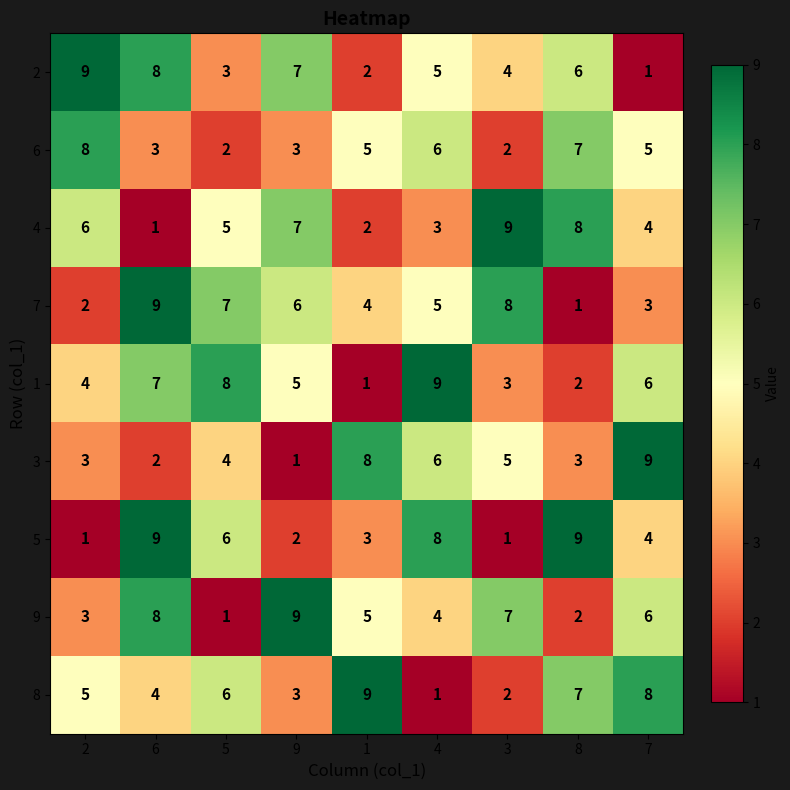

List the labels in order of 8 value, largest first.

1, 7, 8, 5, 2, 6, 9, 3, 4